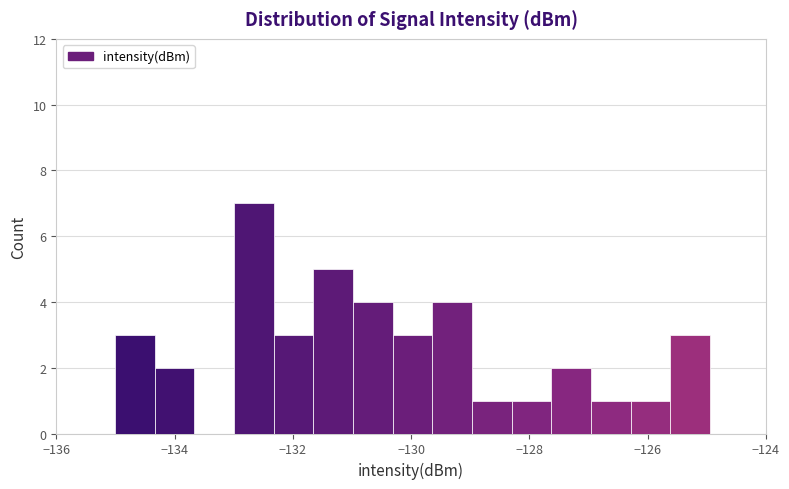

Around what value on the x-axis is the tallest bar? Give the approximate position of its centre, as read against the axis.

-132.6